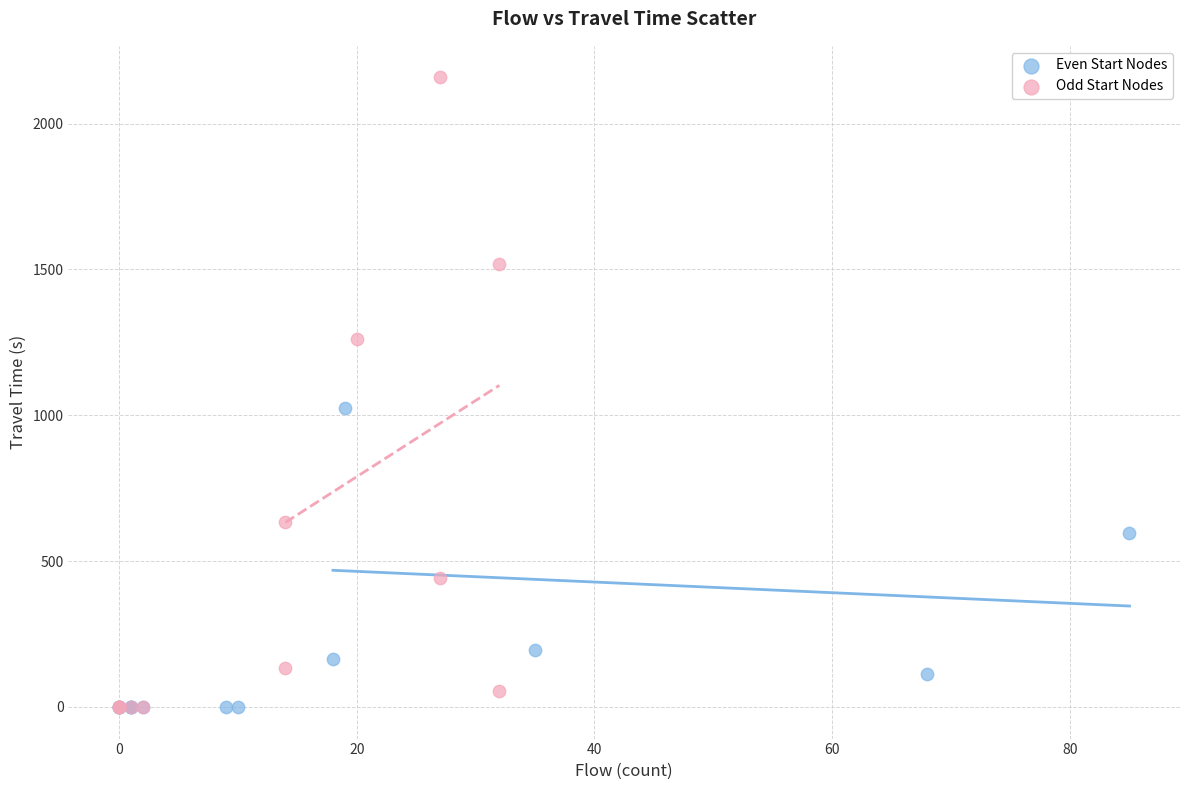

Which series contains the highest Y value?

Odd Start Nodes